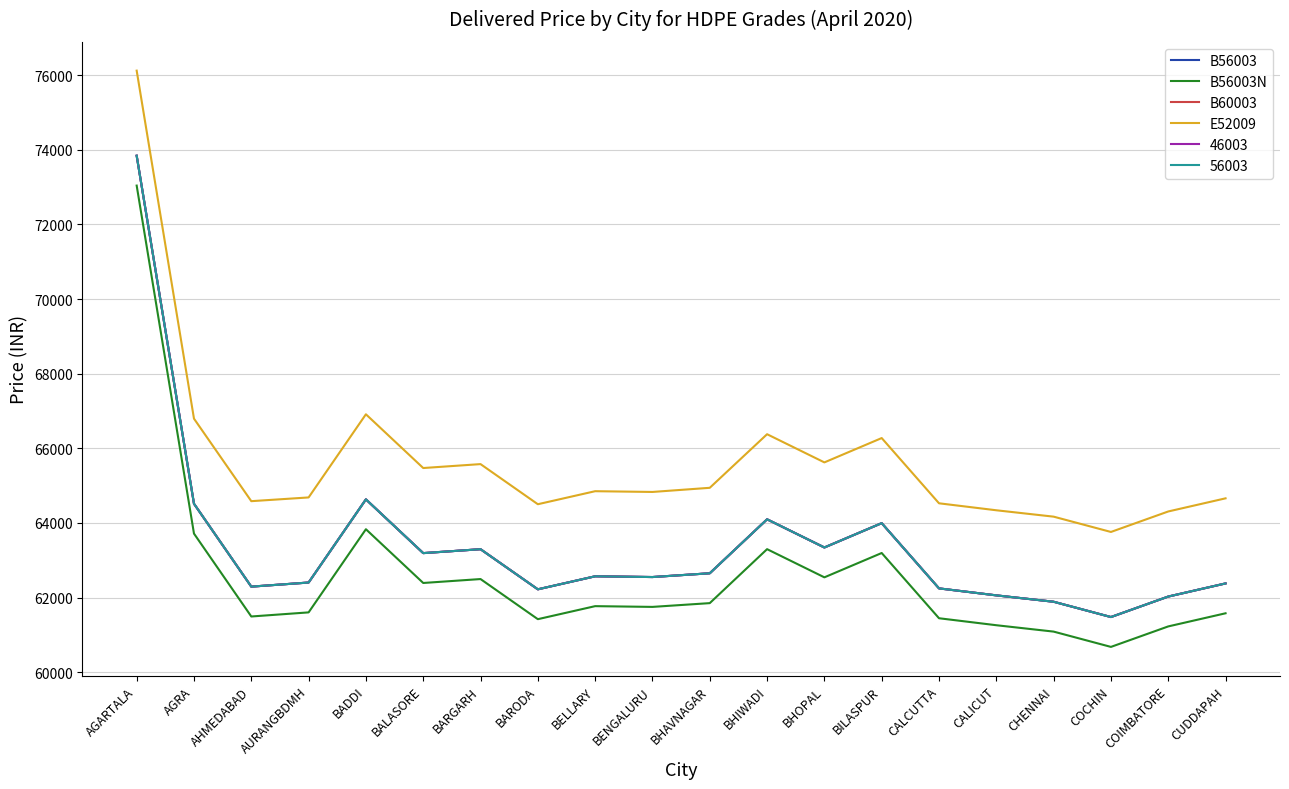

Does the chart display data point markers on the line(s)?

No